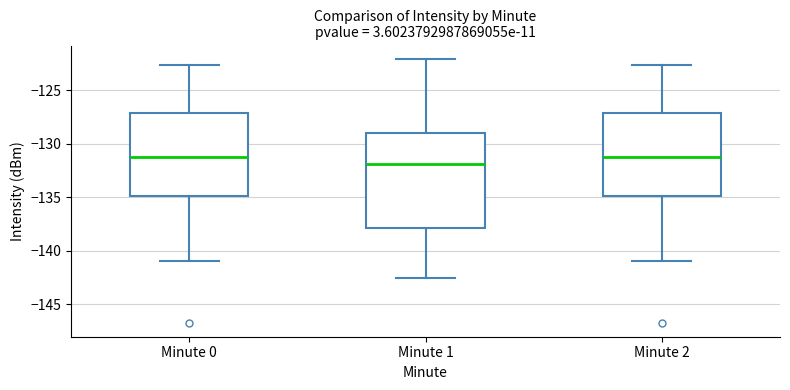

Reading left to right, transcribe this box plot: for each box, give where its median line is, the range the box spans, and where its two whiskers end, as read against the y-axis. The values are not printed on the chart, so give them approximately, as read against the axis.

Minute 0: median -131.5, box -135.0 to -127.0, whiskers -141.0 to -122.5
Minute 1: median -132.0, box -138.0 to -129.0, whiskers -142.5 to -122.0
Minute 2: median -131.5, box -135.0 to -127.0, whiskers -141.0 to -122.5